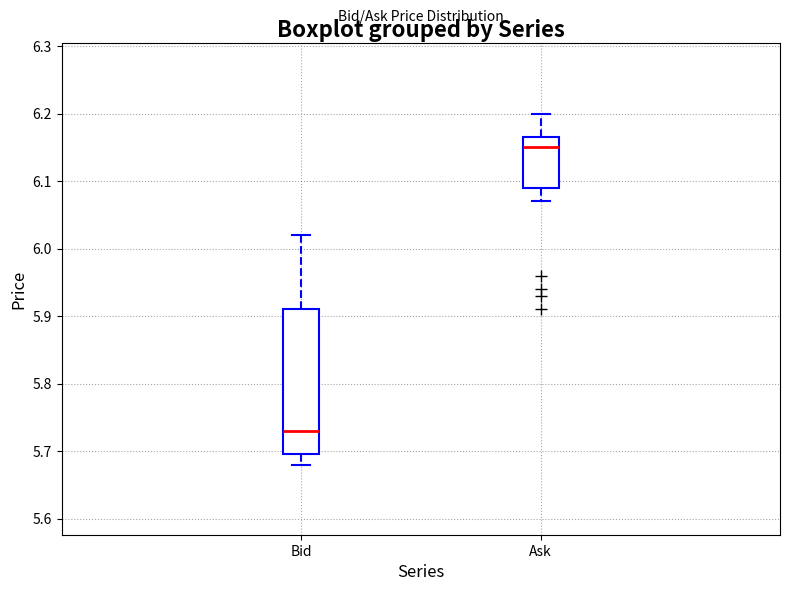

Which box has the lowest median line?

Bid